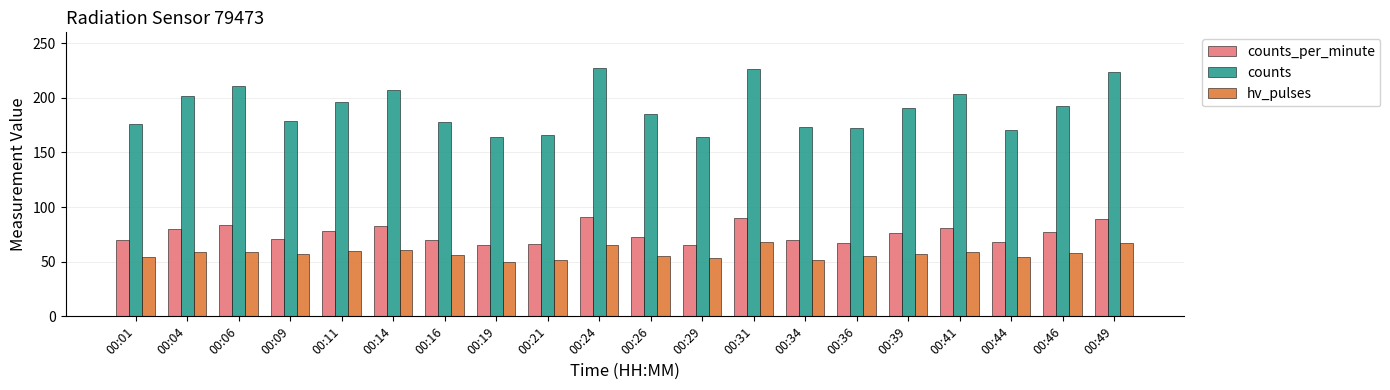

What is the highest value of the counts series?

227